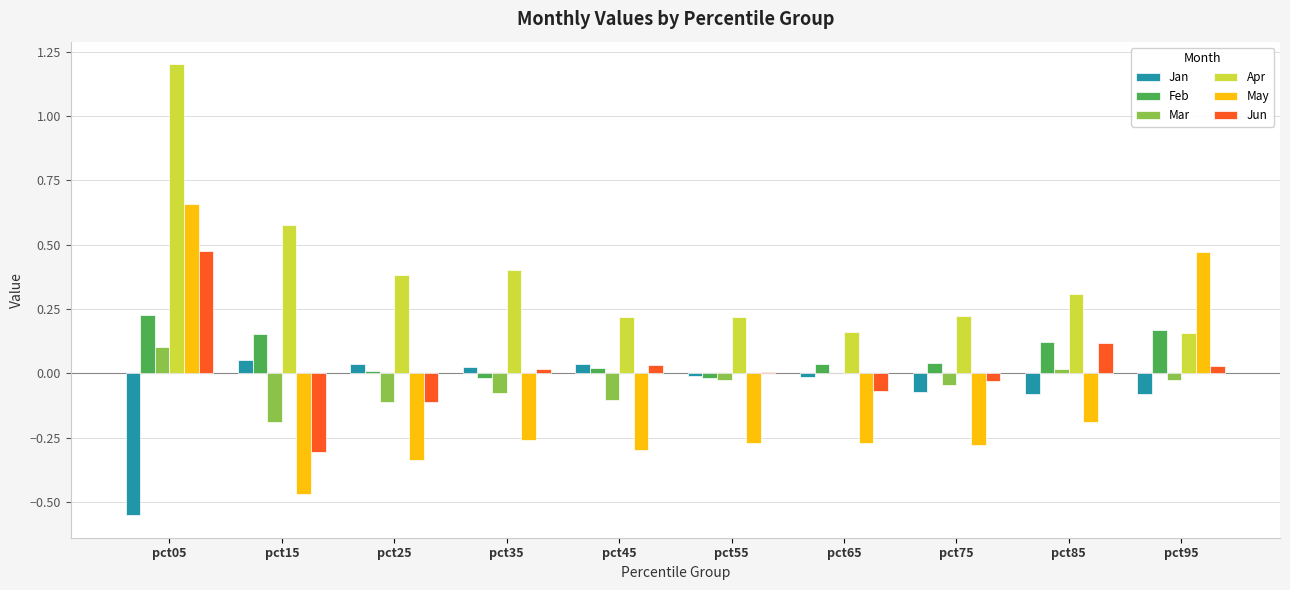

Which category has the highest value across all series?

pct05